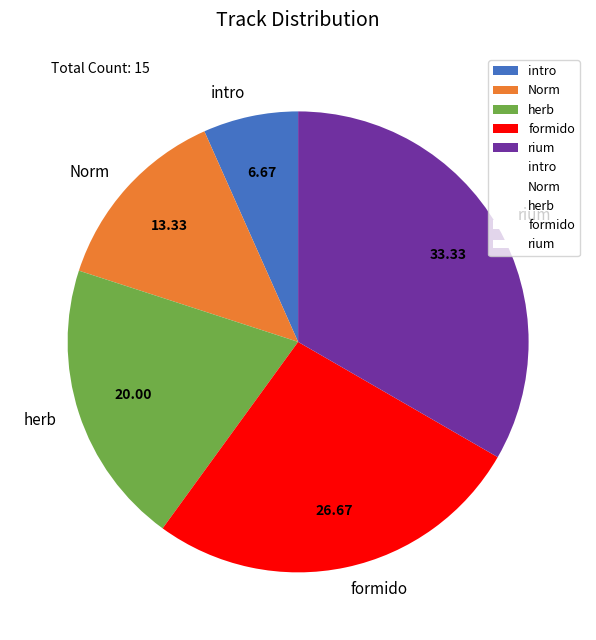

Is there a majority slice in this chart?

No